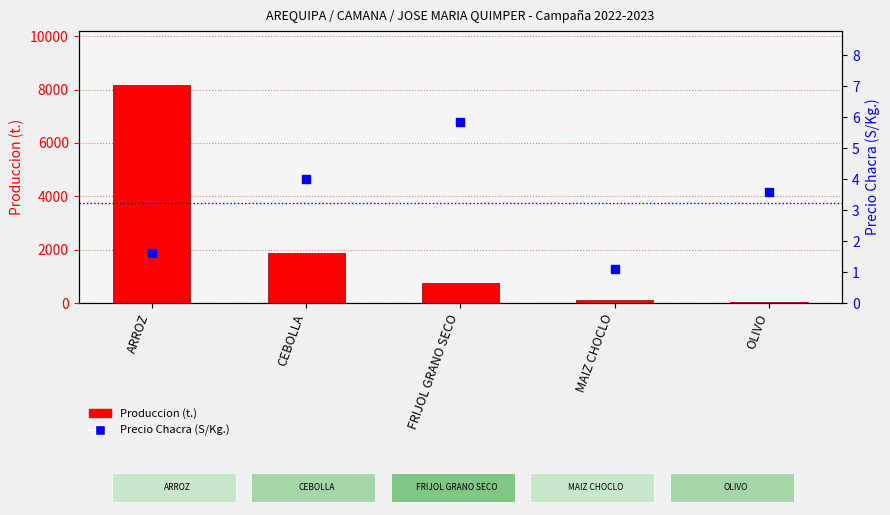

Which series has the largest total across all categories?

Produccion (t.)